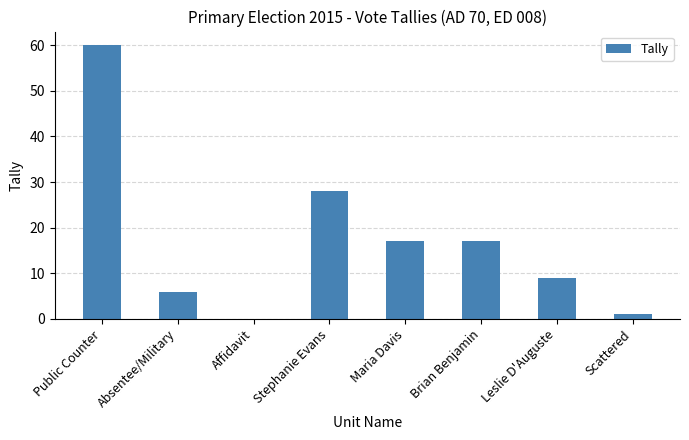

Where is the data nearest to the value 30?

Stephanie Evans